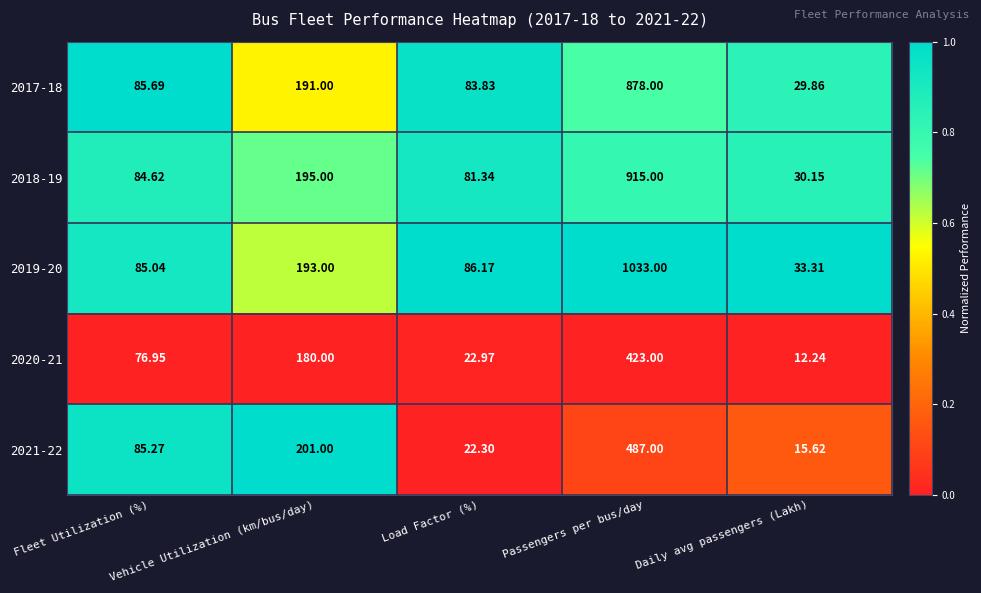

At which category does the chart reach its peak across all series?

Passengers per bus/day